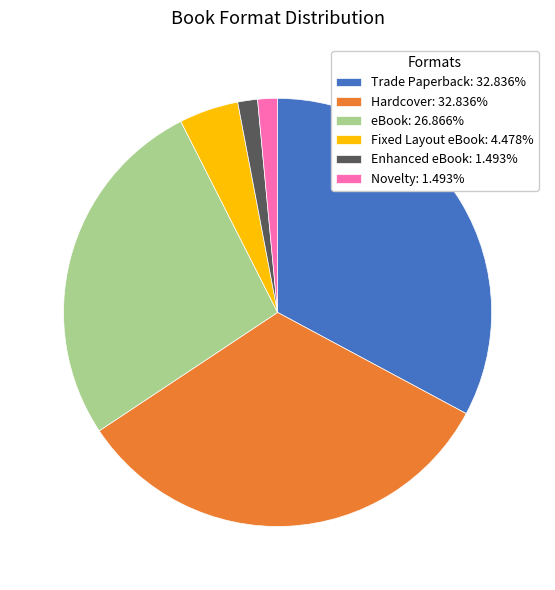

Approximately how many times larger is the value at Hardcover: 32.836% compared to eBook: 26.866%?

1.2